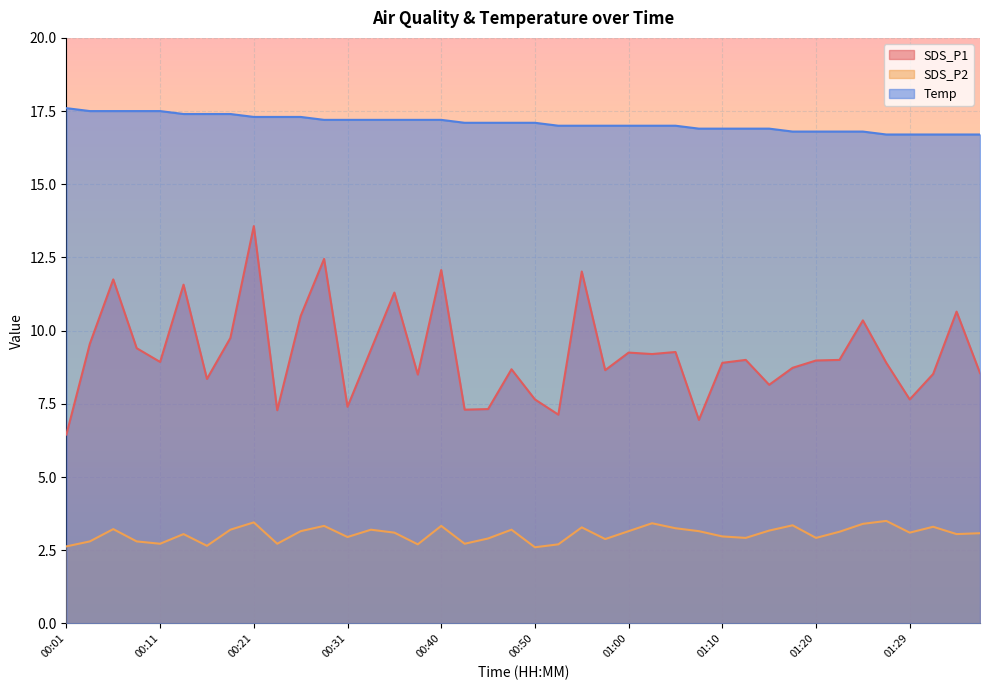

Which series has the largest total across all categories?

Temp